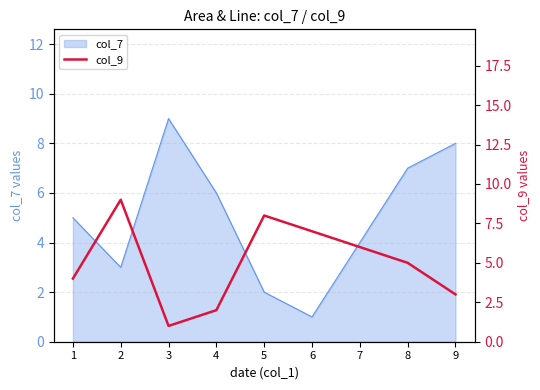

List the labels in order of value, largest first.

2, 5, 6, 7, 8, 1, 9, 4, 3